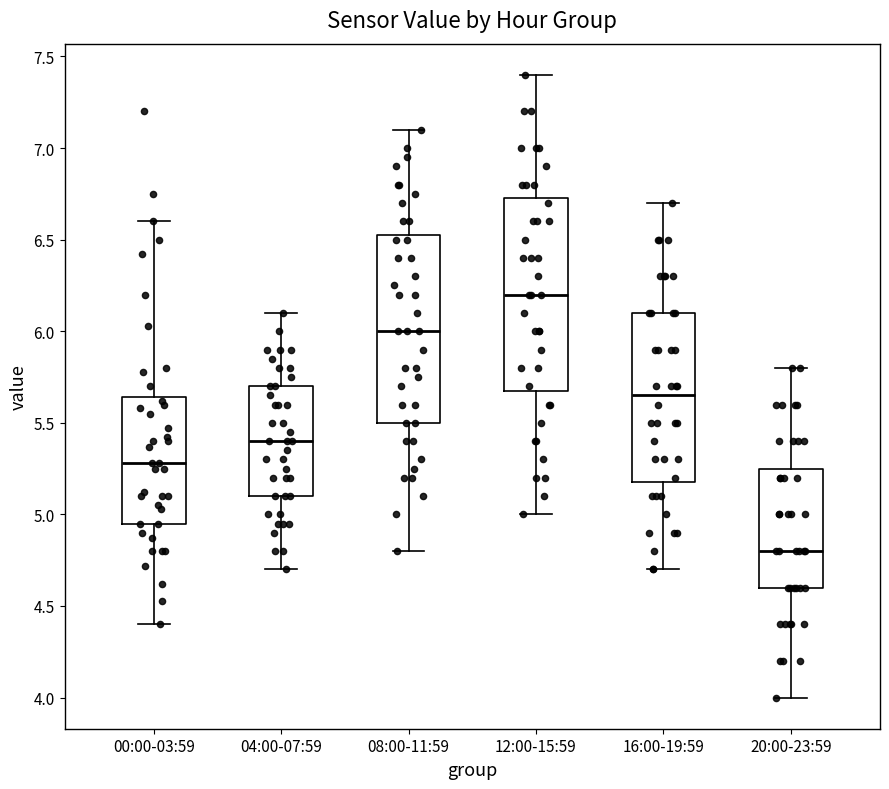

Reading left to right, transcribe this box plot: for each box, give where its median line is, the range the box spans, and where its two whiskers end, as read against the y-axis. The values are not printed on the chart, so give them approximately, as read against the axis.

00:00-03:59: median 5.30, box 4.95 to 5.65, whiskers 4.40 to 6.60
04:00-07:59: median 5.40, box 5.10 to 5.70, whiskers 4.70 to 6.10
08:00-11:59: median 6.00, box 5.50 to 6.55, whiskers 4.80 to 7.10
12:00-15:59: median 6.20, box 5.70 to 6.75, whiskers 5.00 to 7.40
16:00-19:59: median 5.65, box 5.20 to 6.10, whiskers 4.70 to 6.70
20:00-23:59: median 4.80, box 4.60 to 5.25, whiskers 4.00 to 5.80